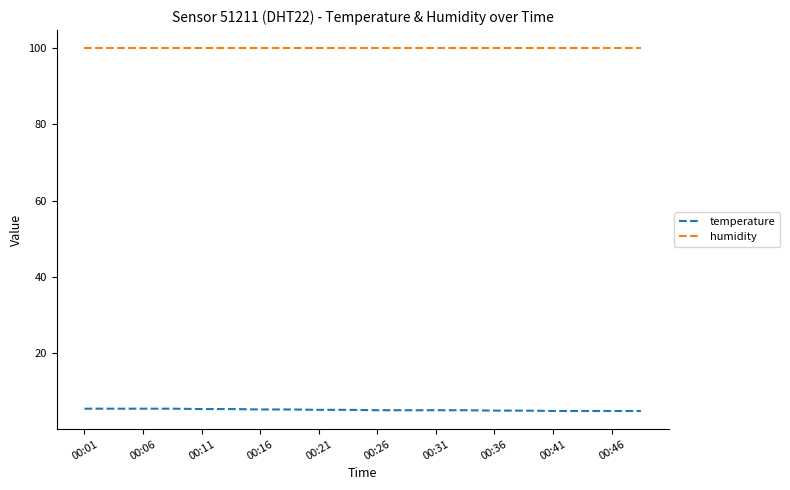

Rank the series by their average value, from highest to lowest.

humidity, temperature